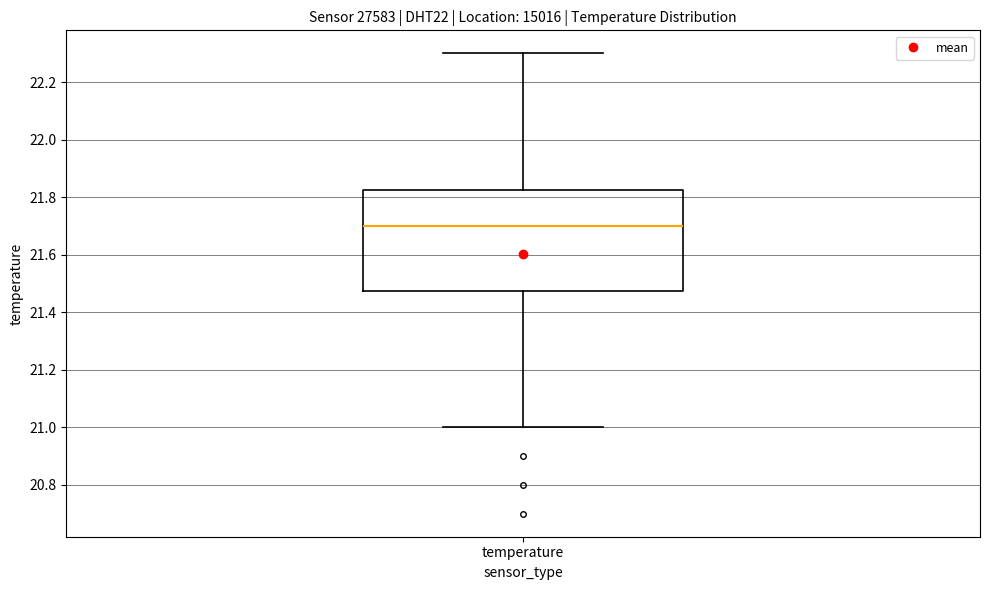

Read this box plot against the y-axis: the position of the median line, the range covered by the box, and the ends of both whiskers. The values are not printed on the chart, so give them approximately, as read against the axis.

median 21.70, box 21.48 to 21.82, whiskers 21.00 to 22.30